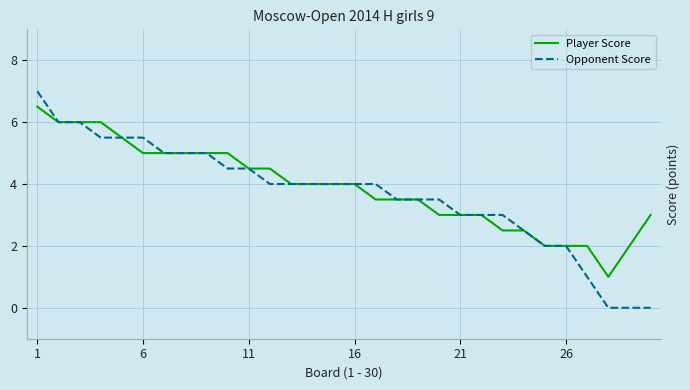

What is the lowest value of the Player Score series?

1.0